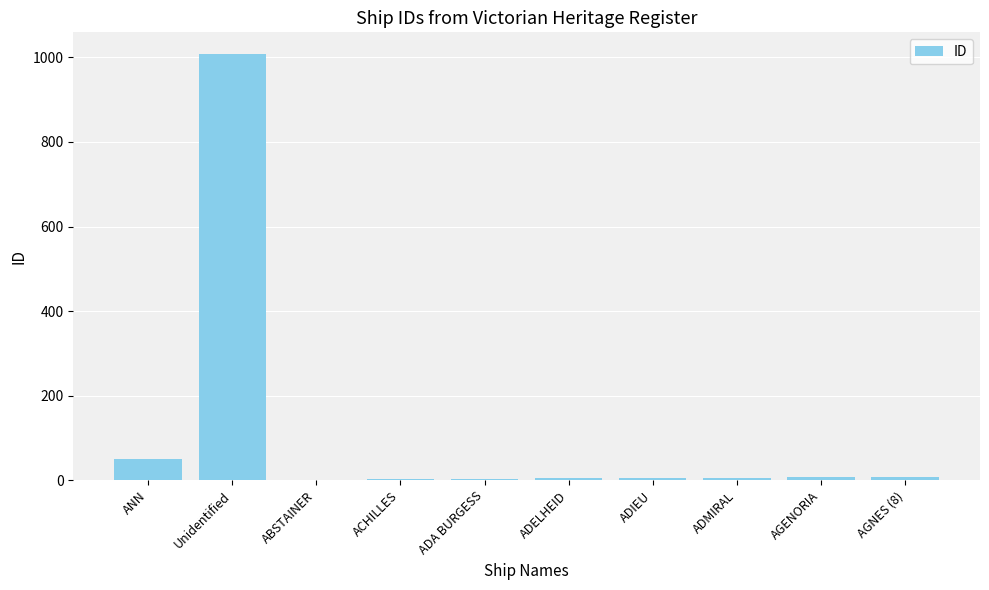

What is the difference between the values at Unidentified and ACHILLES?

1007